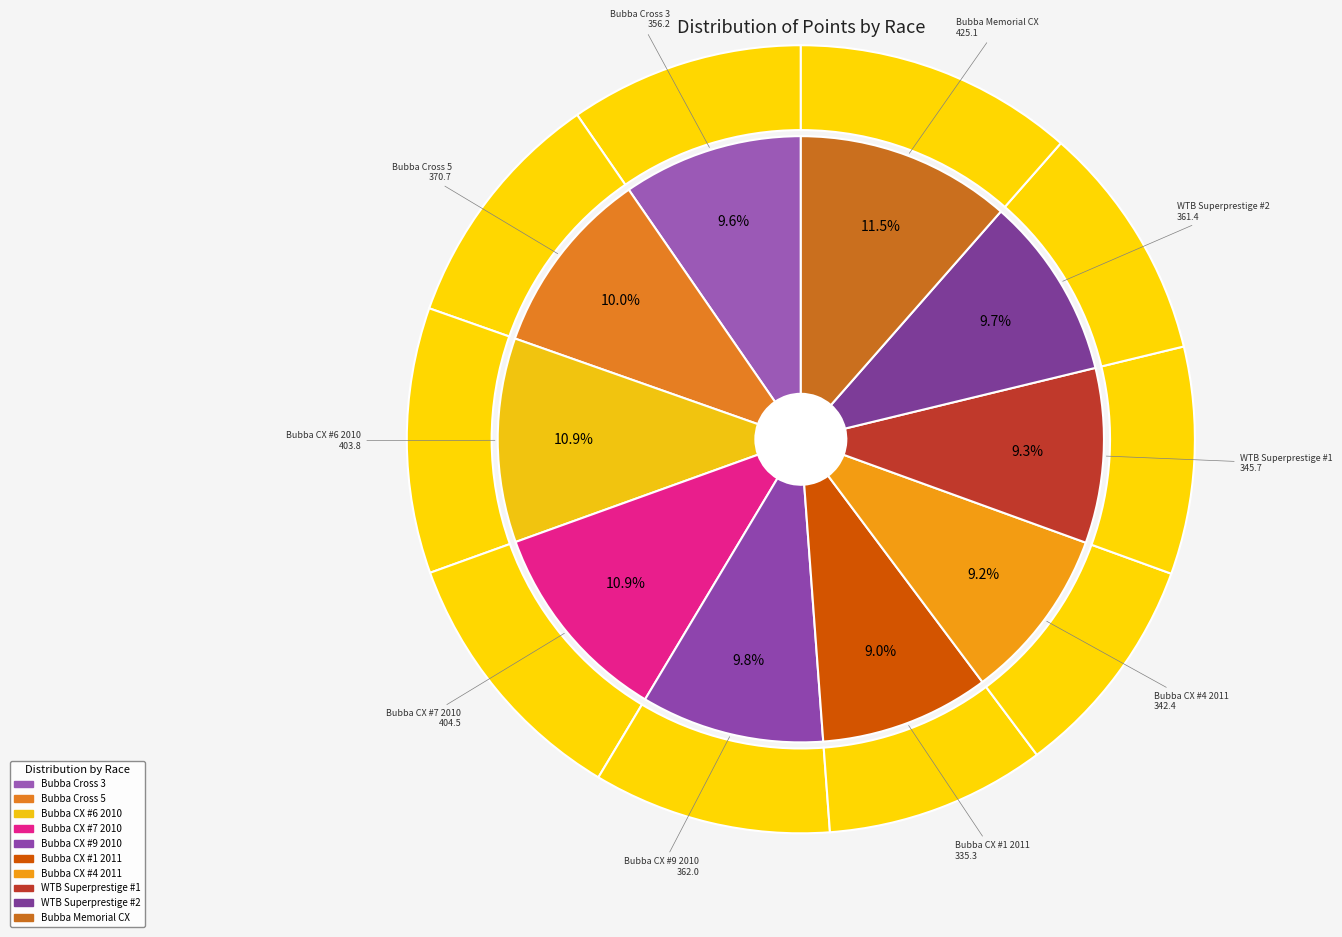

Combined, do Bubba Memorial CX and Bubba CX #6 2010 account for over 50%?

No